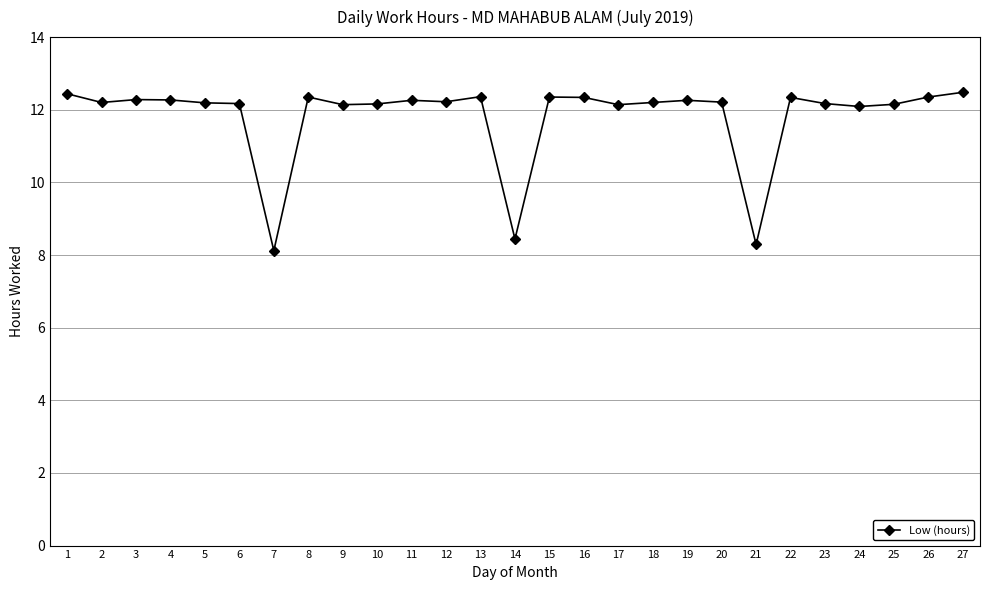

What is the sum of all values?

319.0